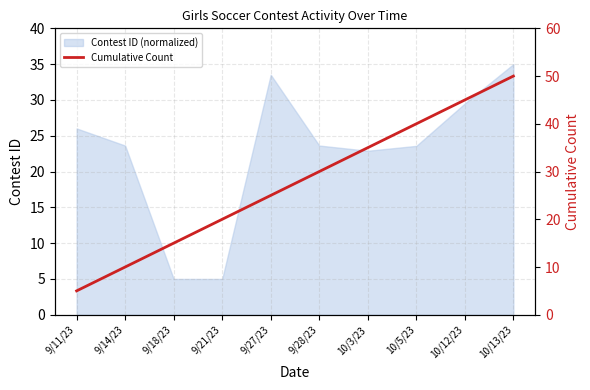

Rank the categories by value from lowest to highest.

9/11/23, 9/14/23, 9/18/23, 9/21/23, 9/27/23, 9/28/23, 10/3/23, 10/5/23, 10/12/23, 10/13/23